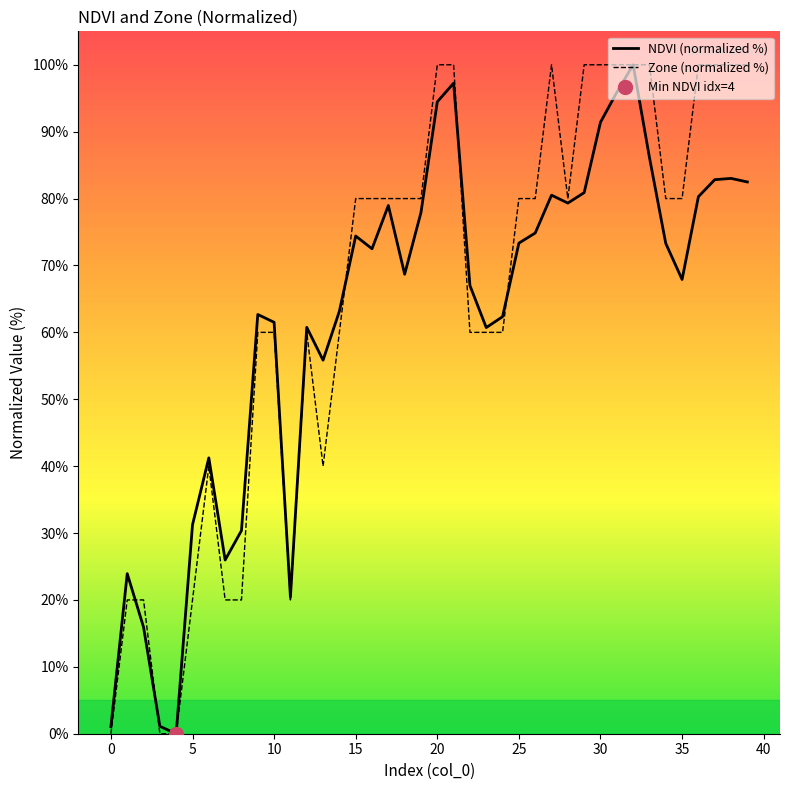

The value of NDVI (normalized %) at 15 is 43.8. True or false?

False